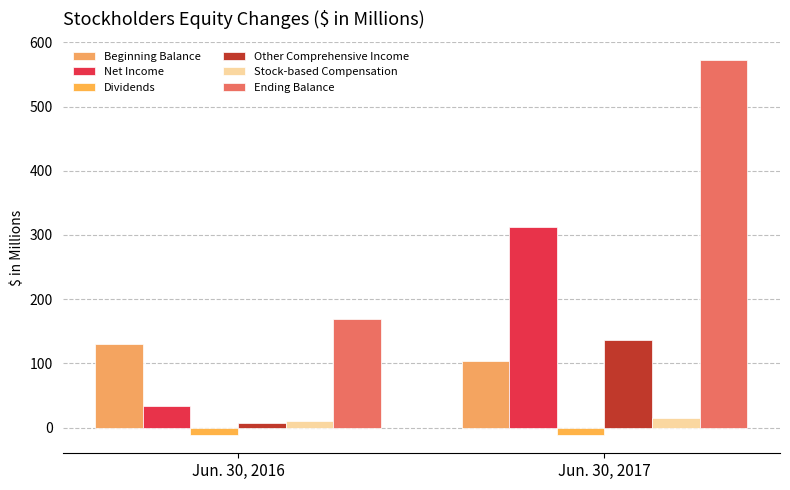

Reading left to right, extract all data points from this chart.

Beginning Balance: Jun. 30, 2016=130	Jun. 30, 2017=104
Net Income: Jun. 30, 2016=33	Jun. 30, 2017=312
Dividends: Jun. 30, 2016=-11	Jun. 30, 2017=-11
Other Comprehensive Income: Jun. 30, 2016=7	Jun. 30, 2017=136
Stock-based Compensation: Jun. 30, 2016=10	Jun. 30, 2017=15
Ending Balance: Jun. 30, 2016=169	Jun. 30, 2017=572